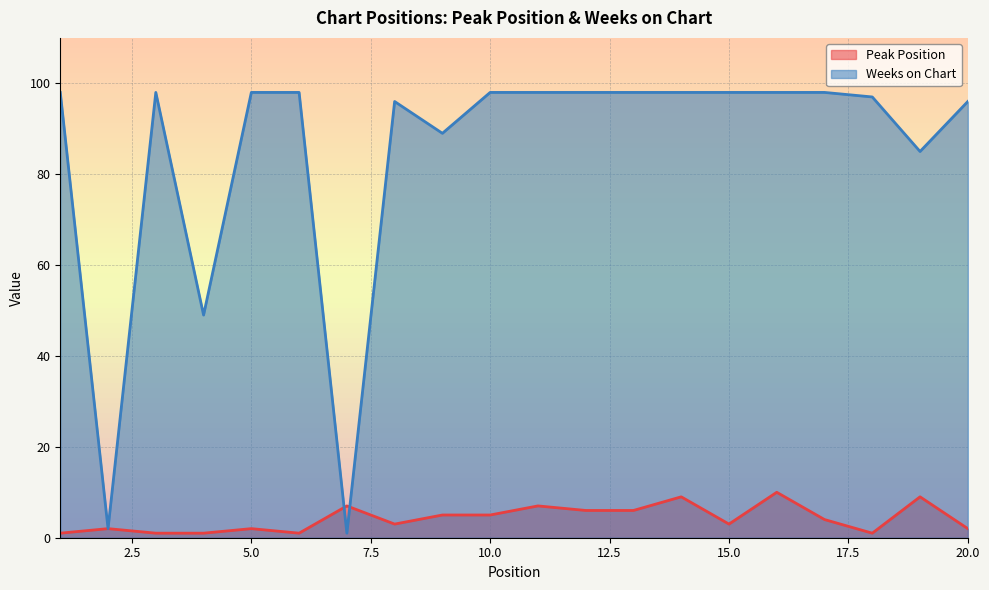

What is the minimum value for Peak Position?

1